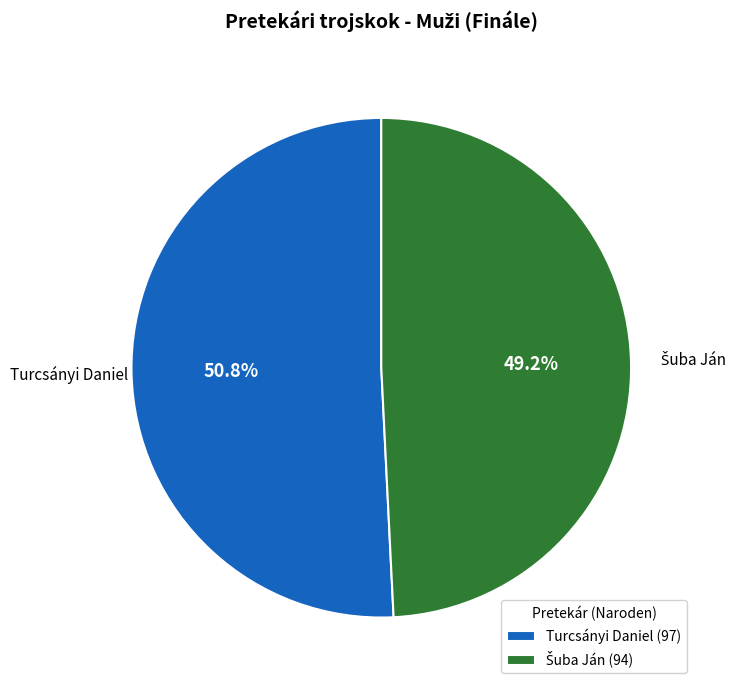

The Turcsányi Daniel slice represents 51% of the pie. True or false?

True